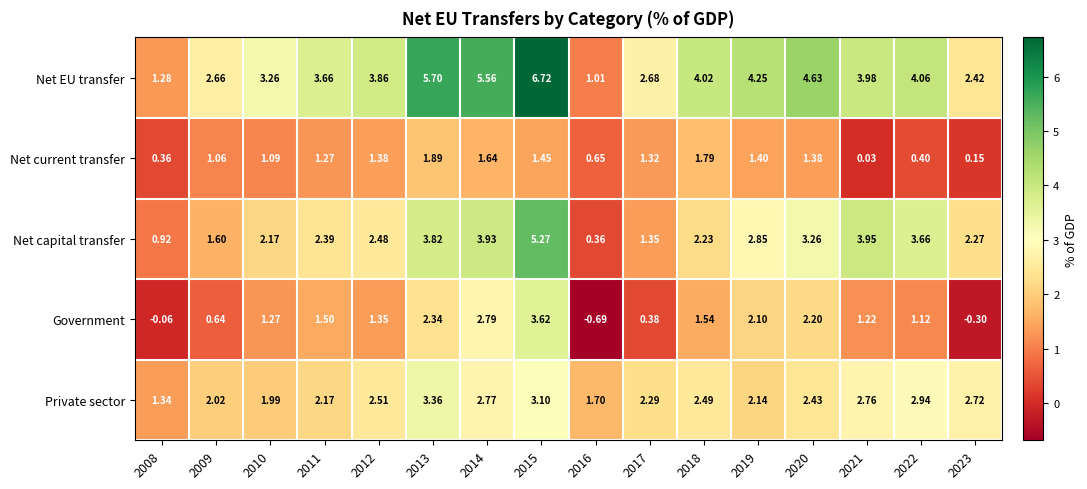

Is the value of Private sector at 2020 greater than the value of Government at 2011?

Yes